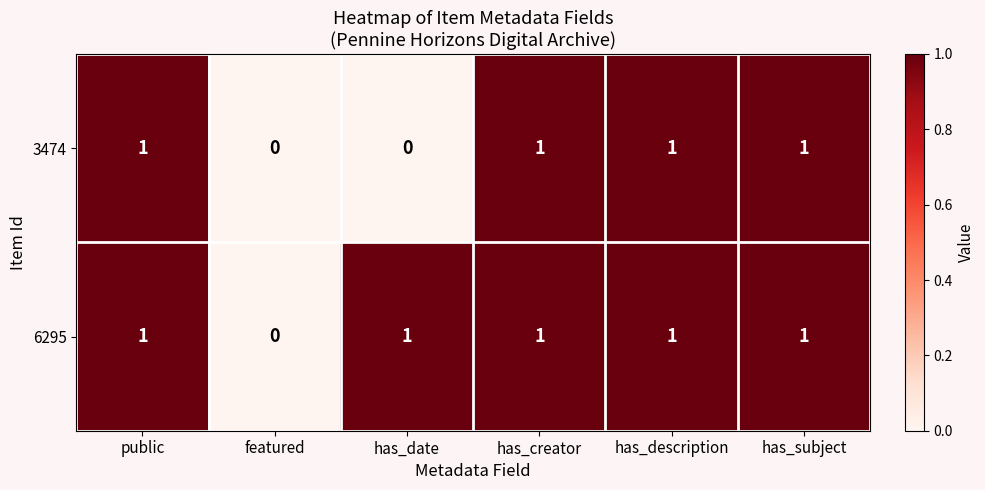

Is the value of 6295 at has_description greater than the value of 3474 at featured?

Yes